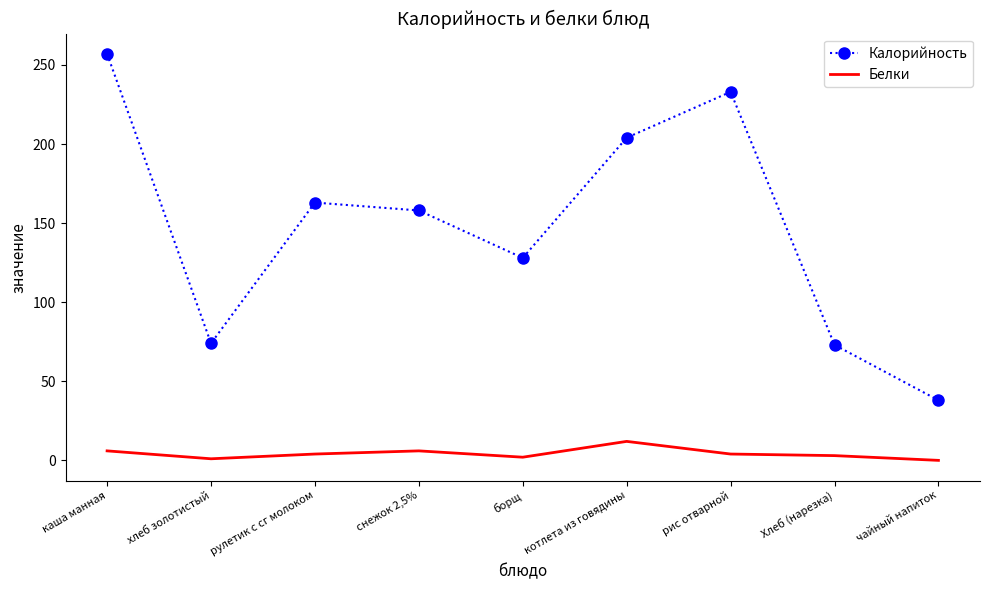

The value of Калорийность at рис отварной is 89. True or false?

False